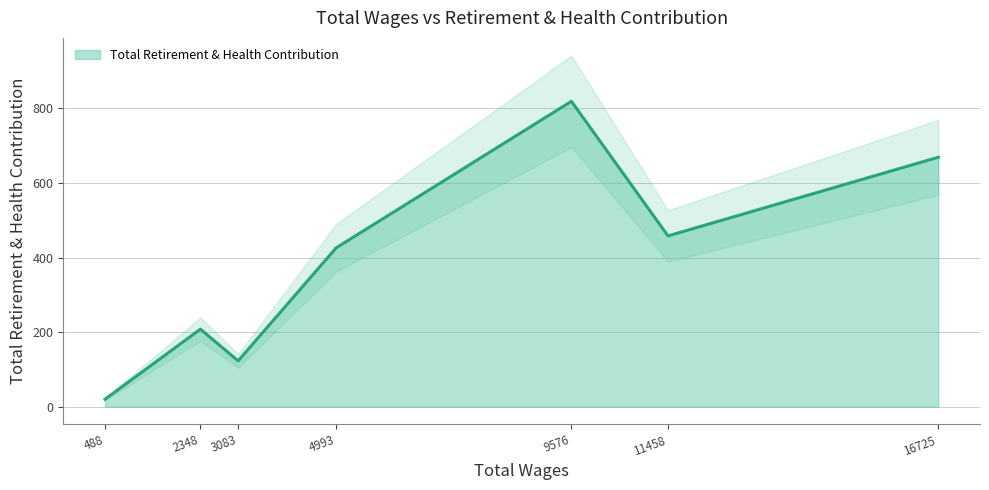

Reading left to right, extract all data points from this chart.

16725=669	11458=458	9576=819	4993=426	3083=123	2348=208	488=20